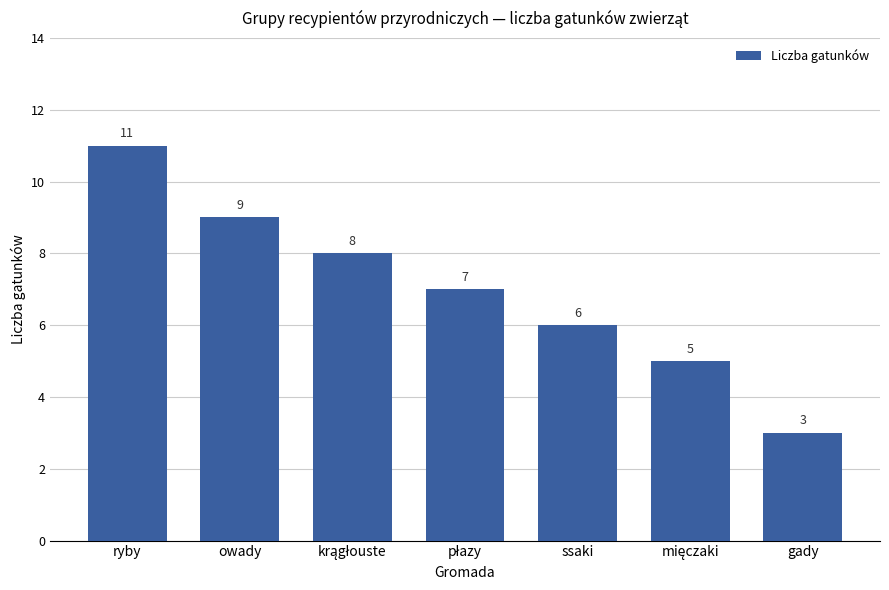

What is the difference between the maximum and minimum values?

8